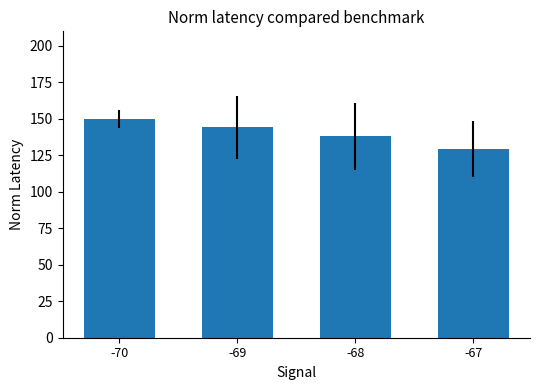

What is the change in value from -69 to -67?

-14.7